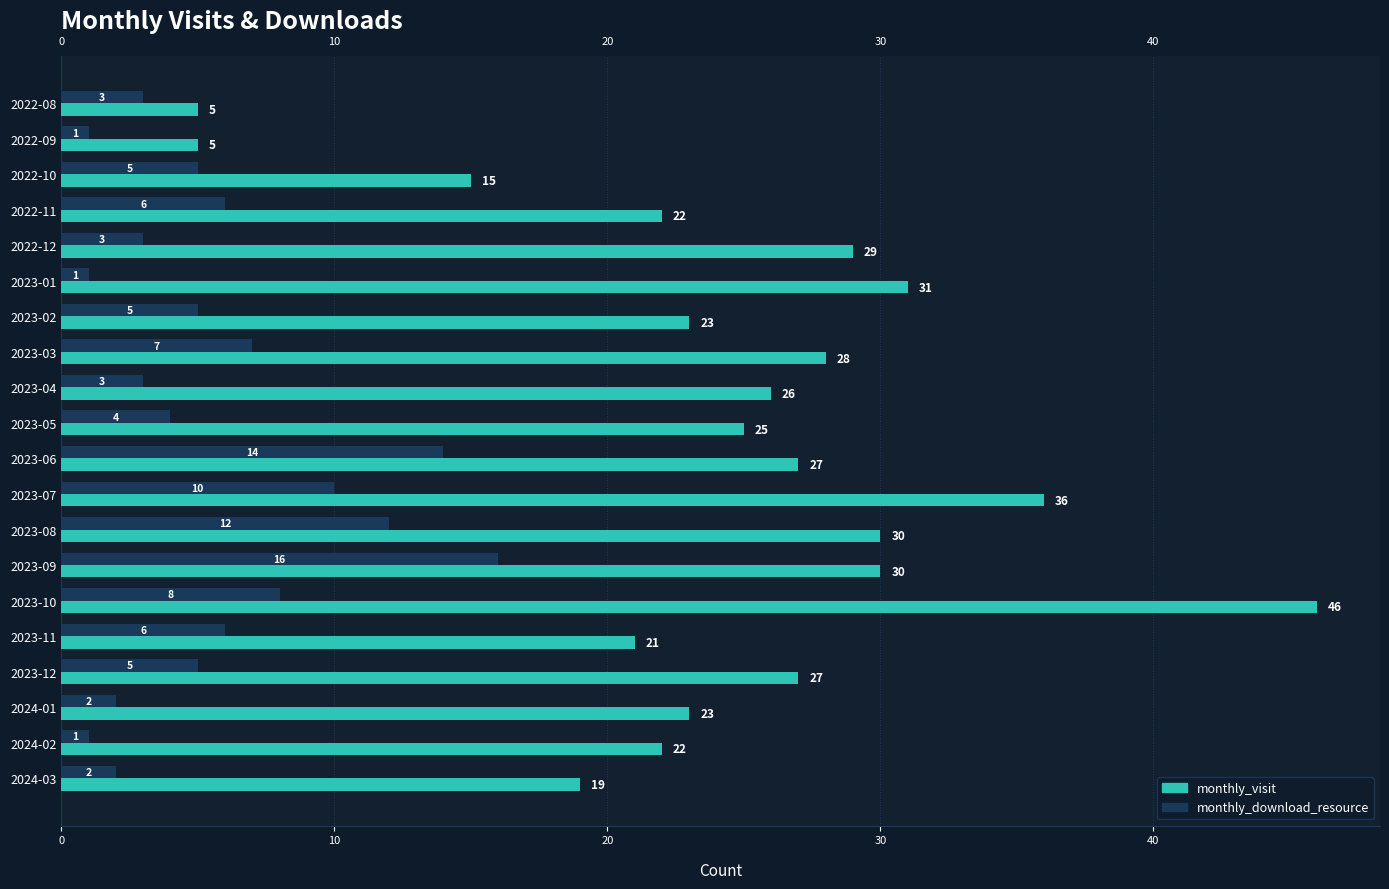

What are all the series names shown in the legend?

monthly_visit, monthly_download_resource